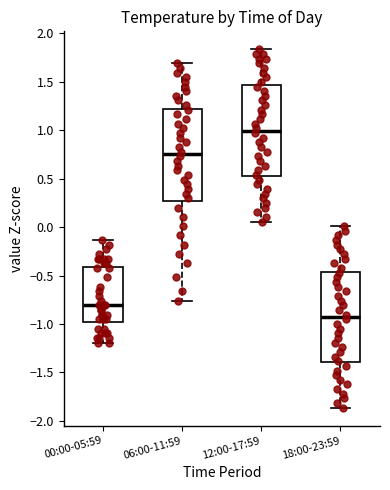

Reading left to right, transcribe this box plot: for each box, give where its median line is, the range the box spans, and where its two whiskers end, as read against the y-axis. The values are not printed on the chart, so give them approximately, as read against the axis.

00:00-05:59: median -0.80, box -1.00 to -0.40, whiskers -1.20 to -0.15
06:00-11:59: median 0.75, box 0.25 to 1.20, whiskers -0.75 to 1.70
12:00-17:59: median 1.00, box 0.55 to 1.45, whiskers 0.05 to 1.85
18:00-23:59: median -0.95, box -1.40 to -0.45, whiskers -1.85 to 0.00